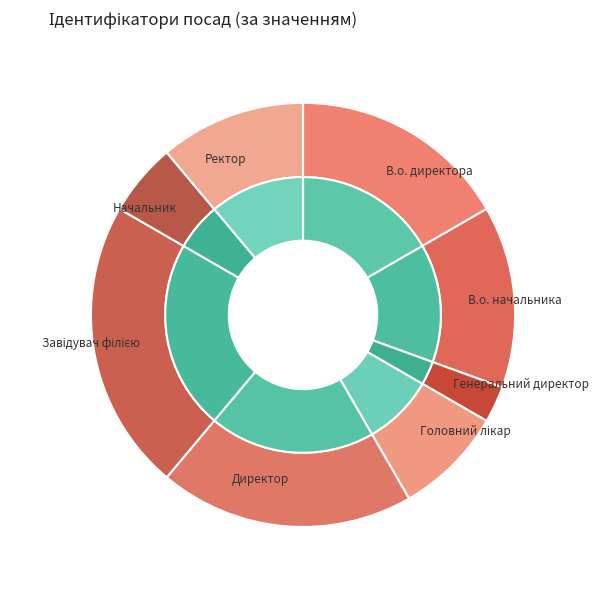

To the nearest percent, what is the average slice percentage?

12%